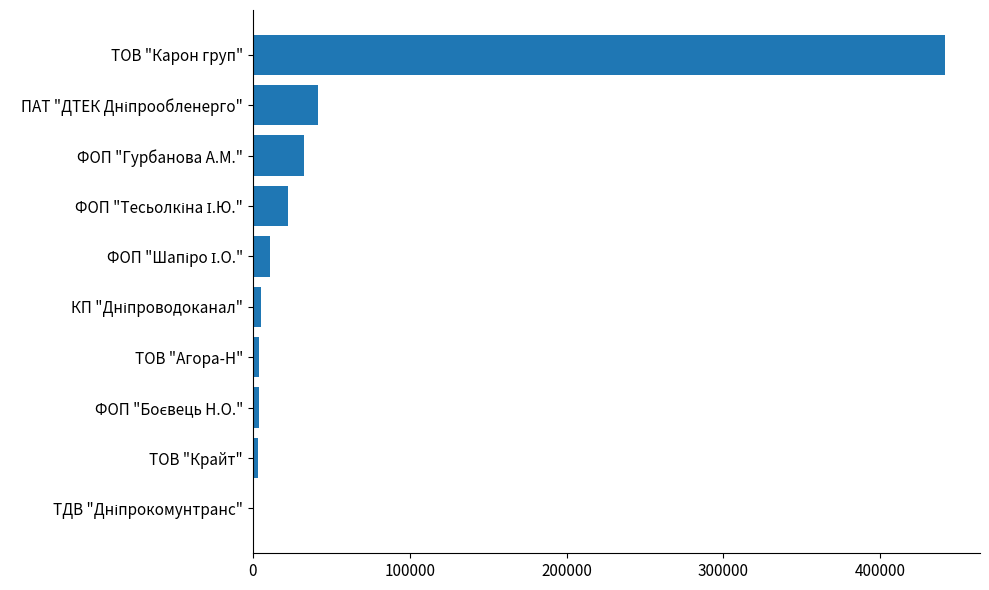

What is the greatest value displayed?

441481.3